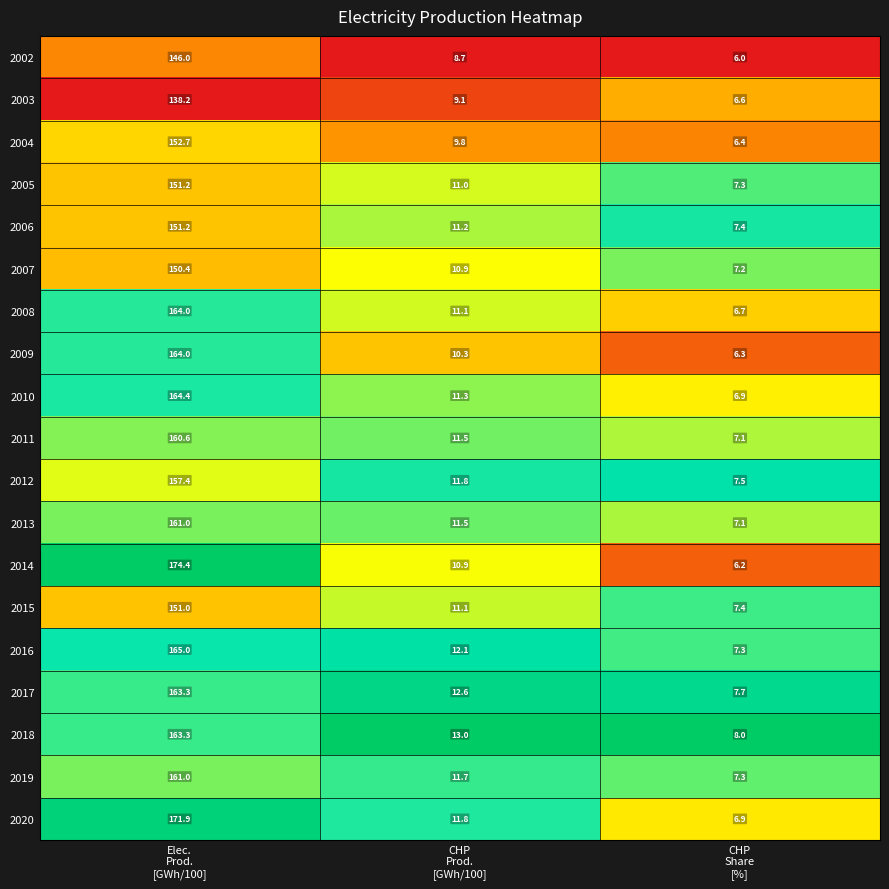

What is the smallest value displayed?

6.0